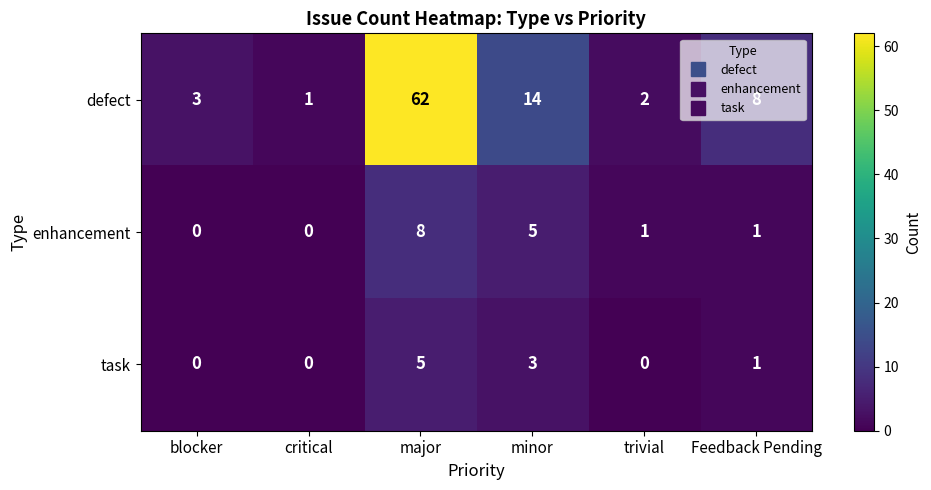

The defect series shows 4 at minor. True or false?

False